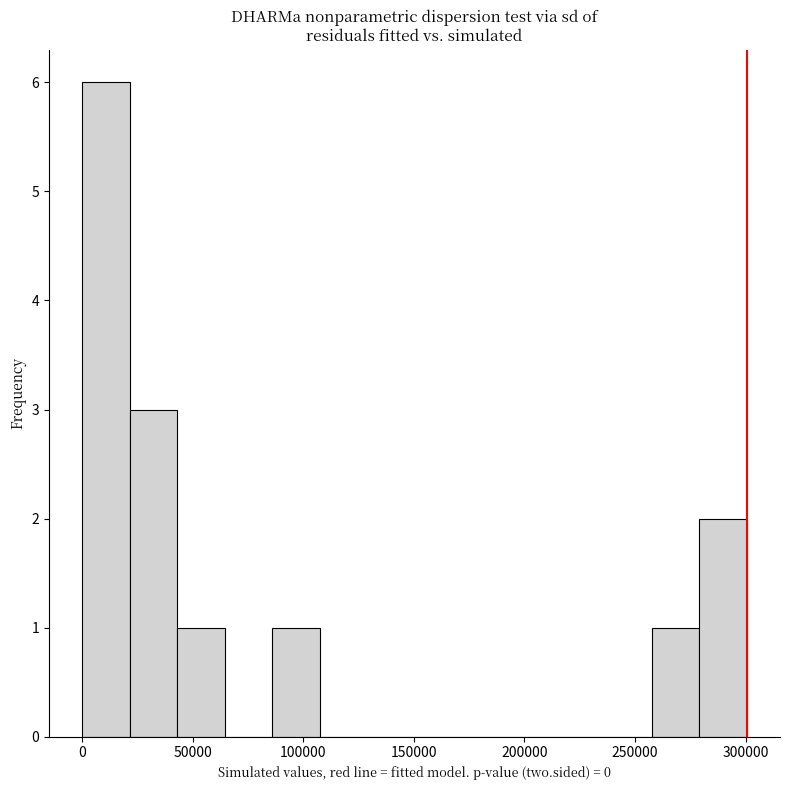

Reading left to right, transcribe this chart: for each bar, give the range it covers on the x-axis and its height. Neither the bar edges nor the heights are printed on the chart, so give them approximately, as read against the axes.

0 to 20000: 6
20000 to 45000: 3
45000 to 65000: 1
65000 to 85000: 0
85000 to 105000: 1
105000 to 130000: 0
130000 to 150000: 0
150000 to 170000: 0
170000 to 195000: 0
195000 to 215000: 0
215000 to 235000: 0
235000 to 260000: 0
260000 to 280000: 1
280000 to 300000: 2